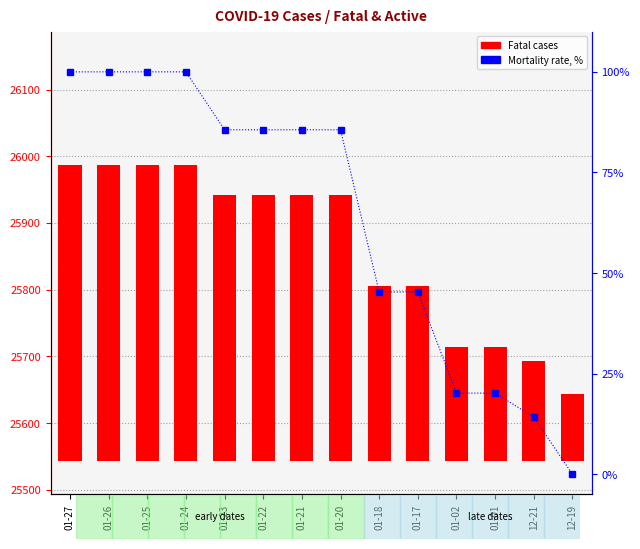

Does the chart contain stacked bars?

No